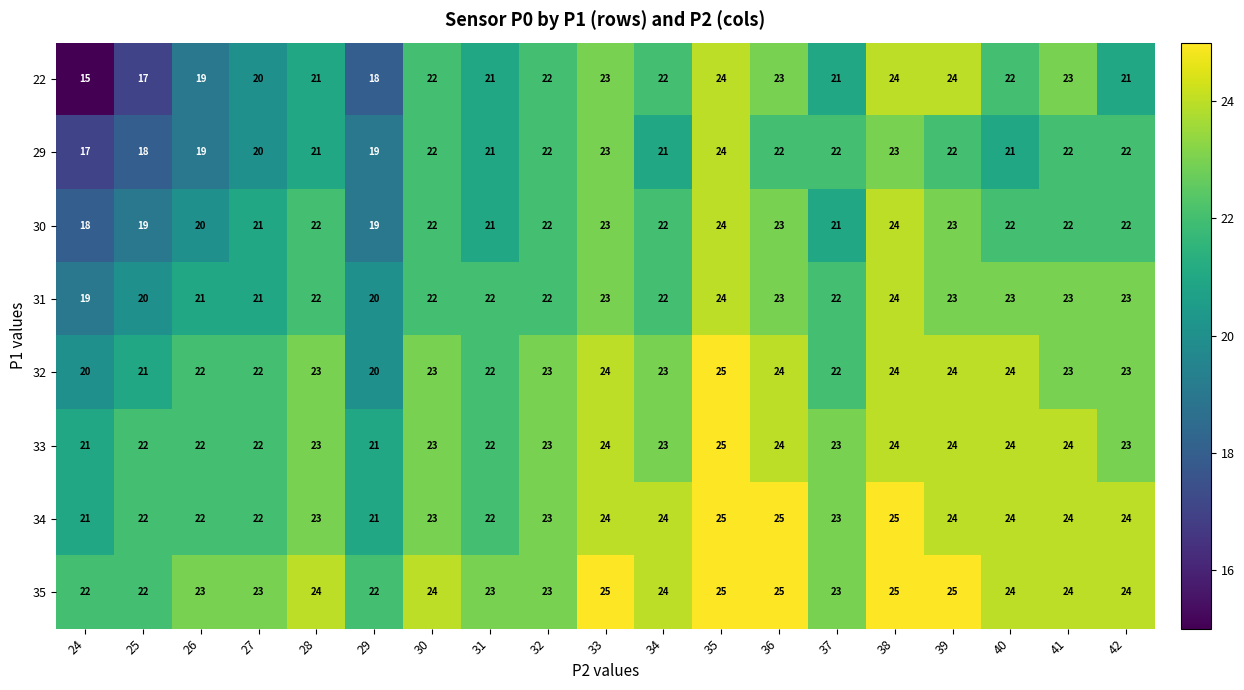

What is the difference between the second highest and minimum values in the 35 series?

3